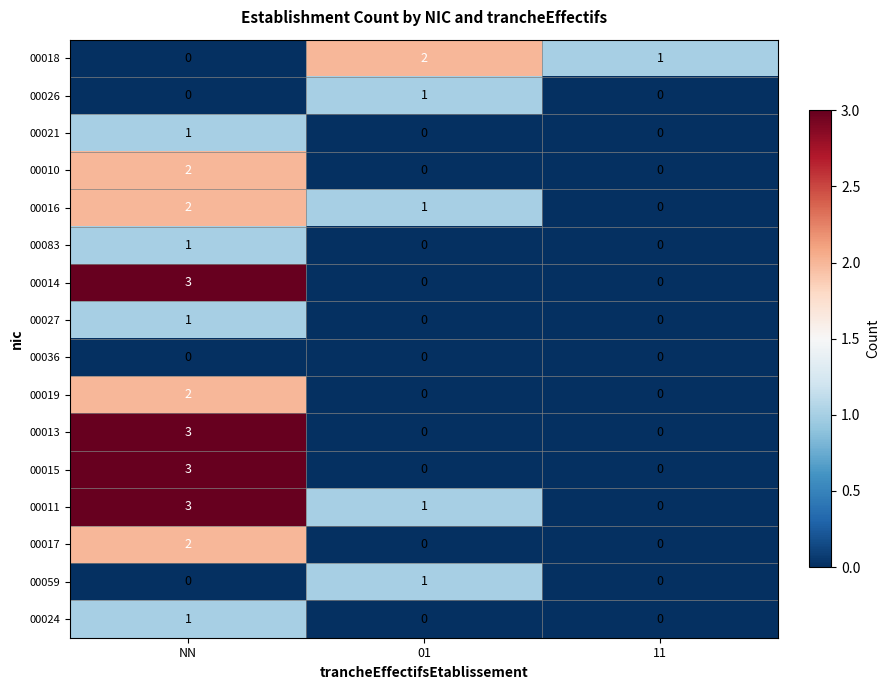

List the labels in order of 00011 value, smallest first.

11, 01, NN